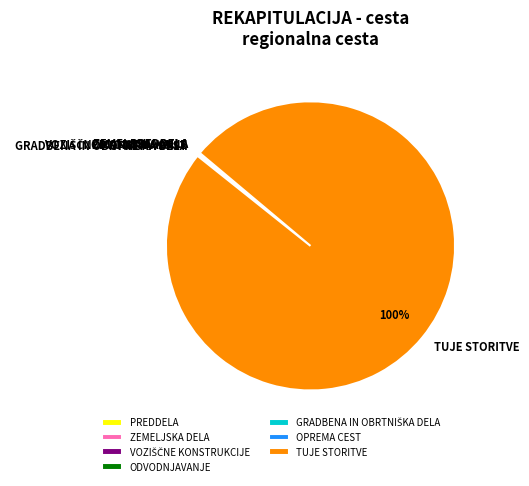

Which category has the biggest portion of the pie?

TUJE STORITVE